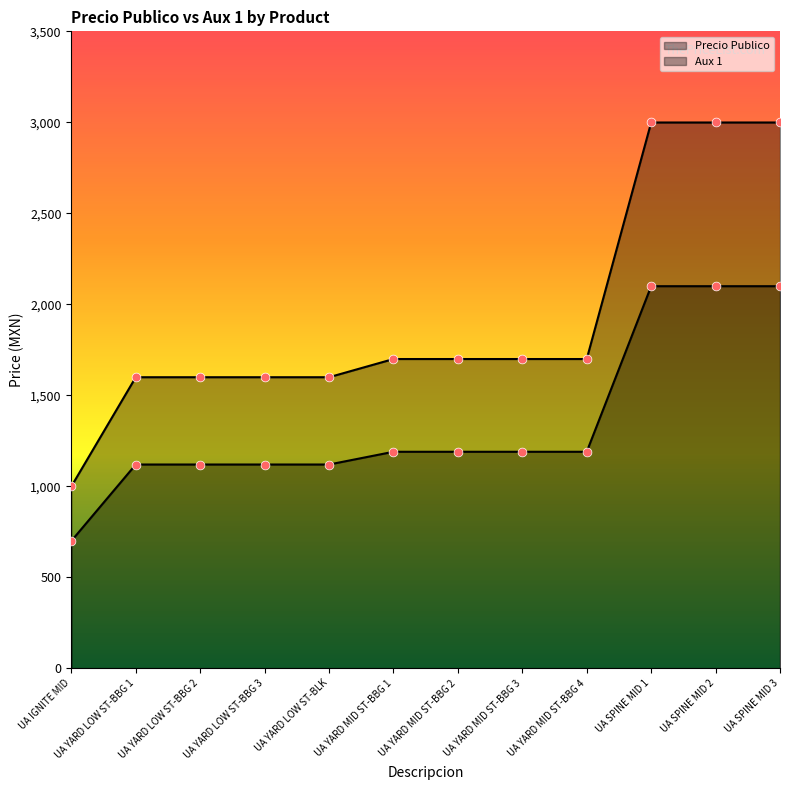

Which series reaches the minimum Y coordinate?

Aux 1